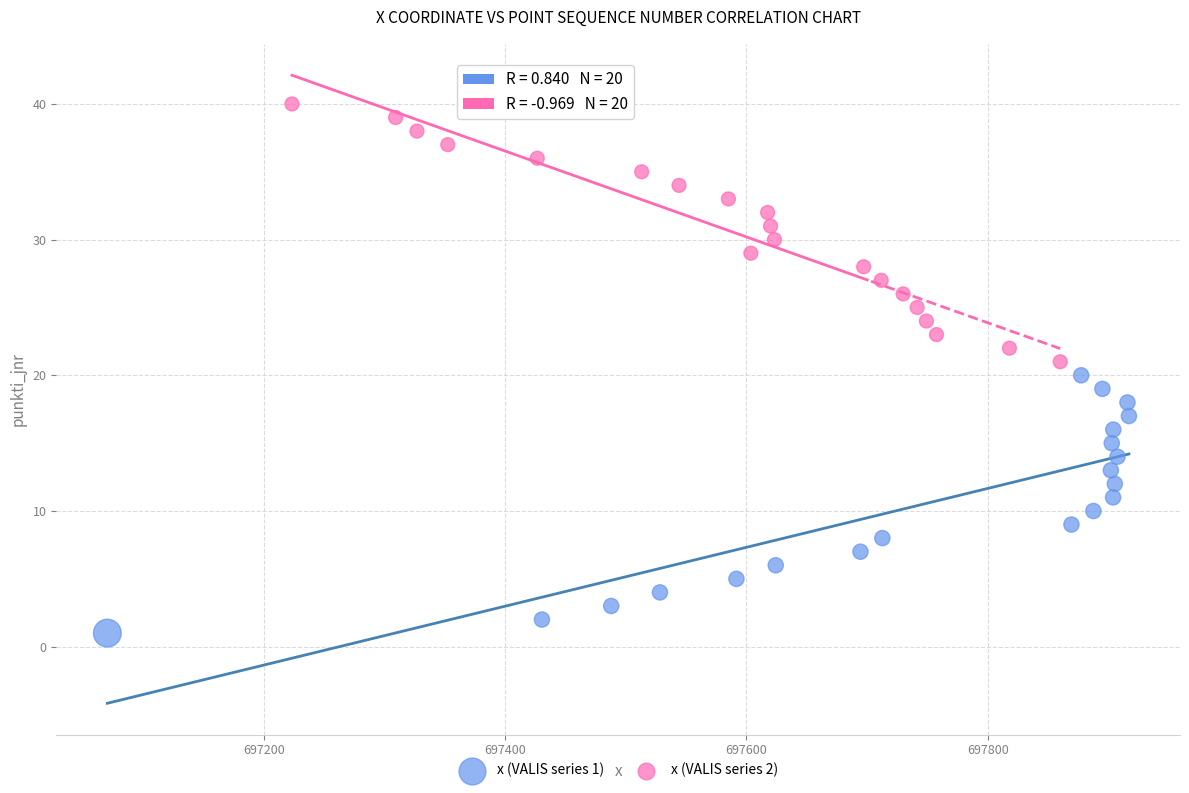

Which series contains the lowest Y value?

x (VALIS series 1)